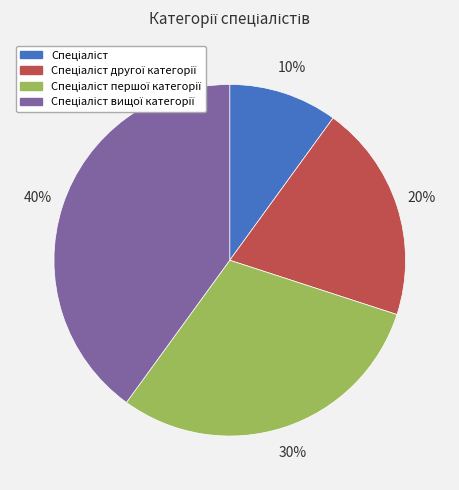

To the nearest percent, what is the average slice percentage?

25%